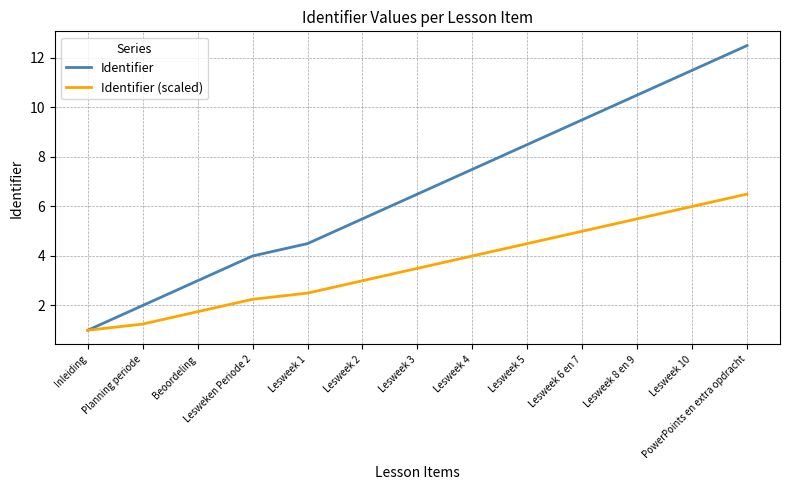

Does the chart have visible grid lines?

Yes